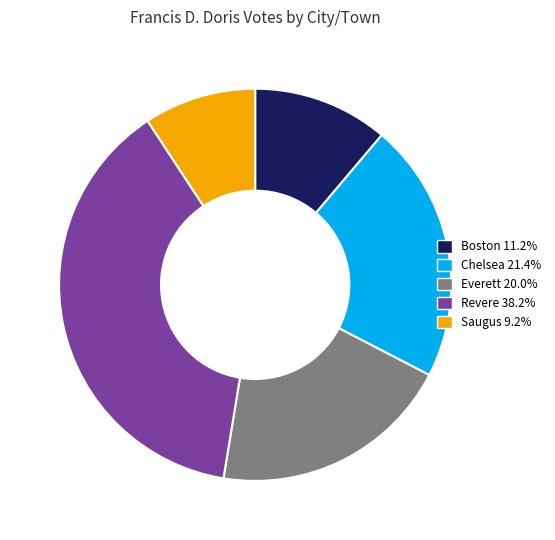

Which category has the biggest portion of the pie?

Revere